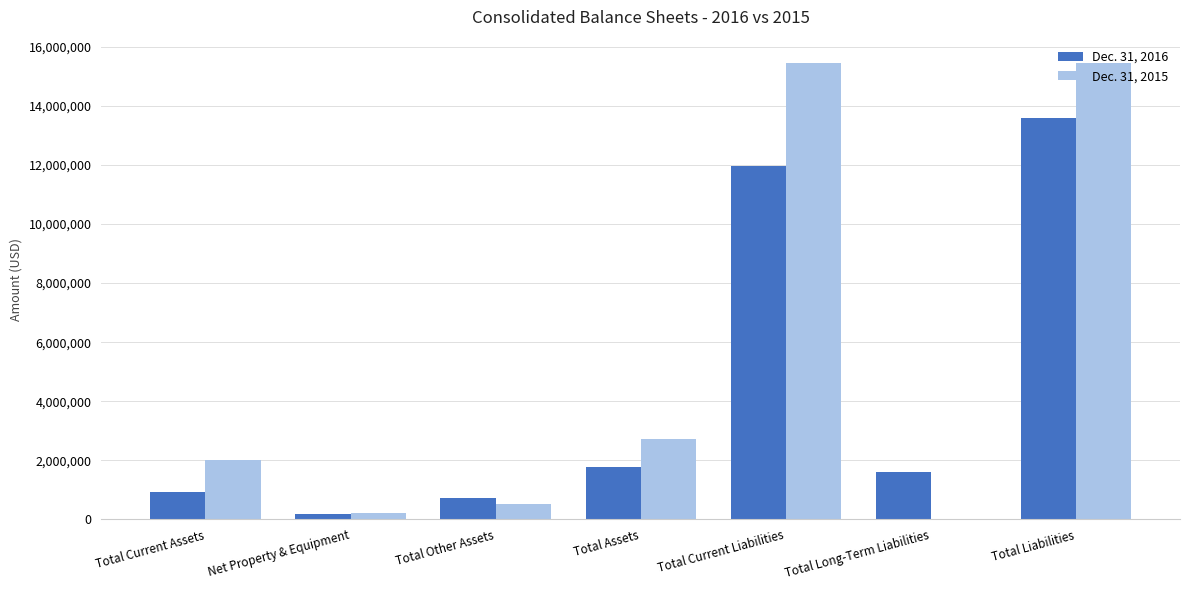

Between Total Other Assets and Total Liabilities, which series saw the biggest shift?

Dec. 31, 2015